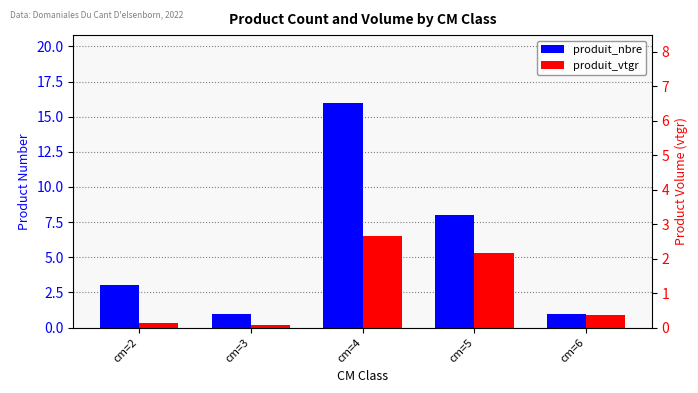

Between cm=4 and cm=6, which series saw the biggest shift?

produit_nbre